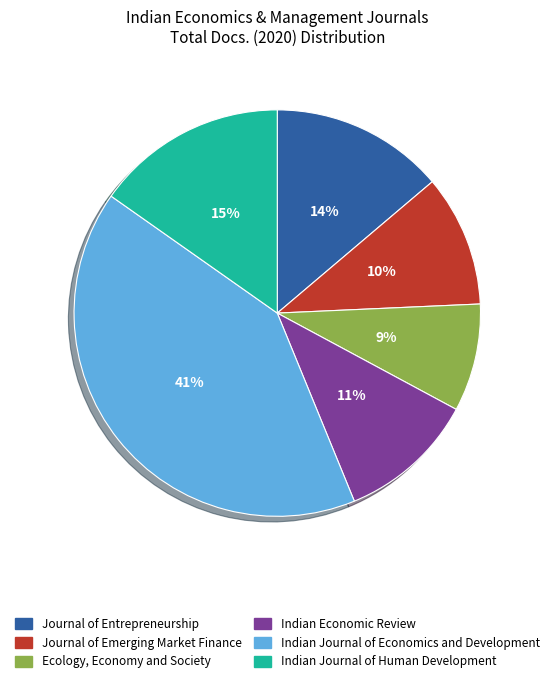

To the nearest percent, what is the average slice percentage?

17%